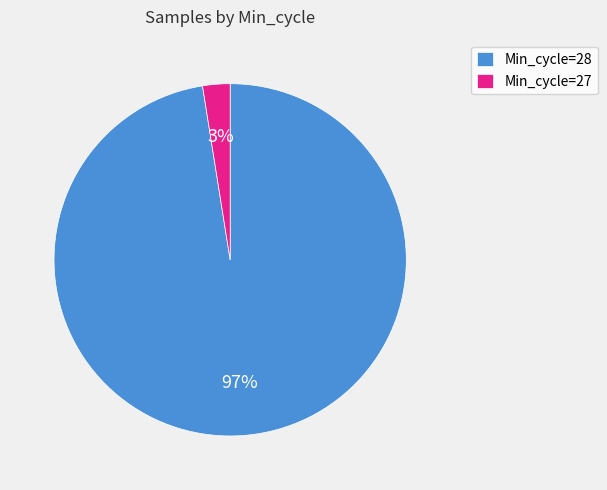

How many segments does this pie chart have?

2